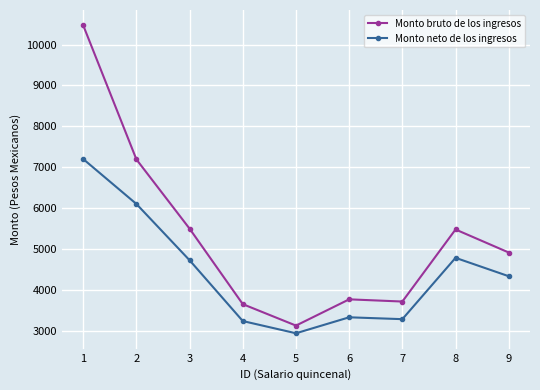

True or false: Monto bruto de los ingresos and Monto neto de los ingresos intersect in this chart.

False